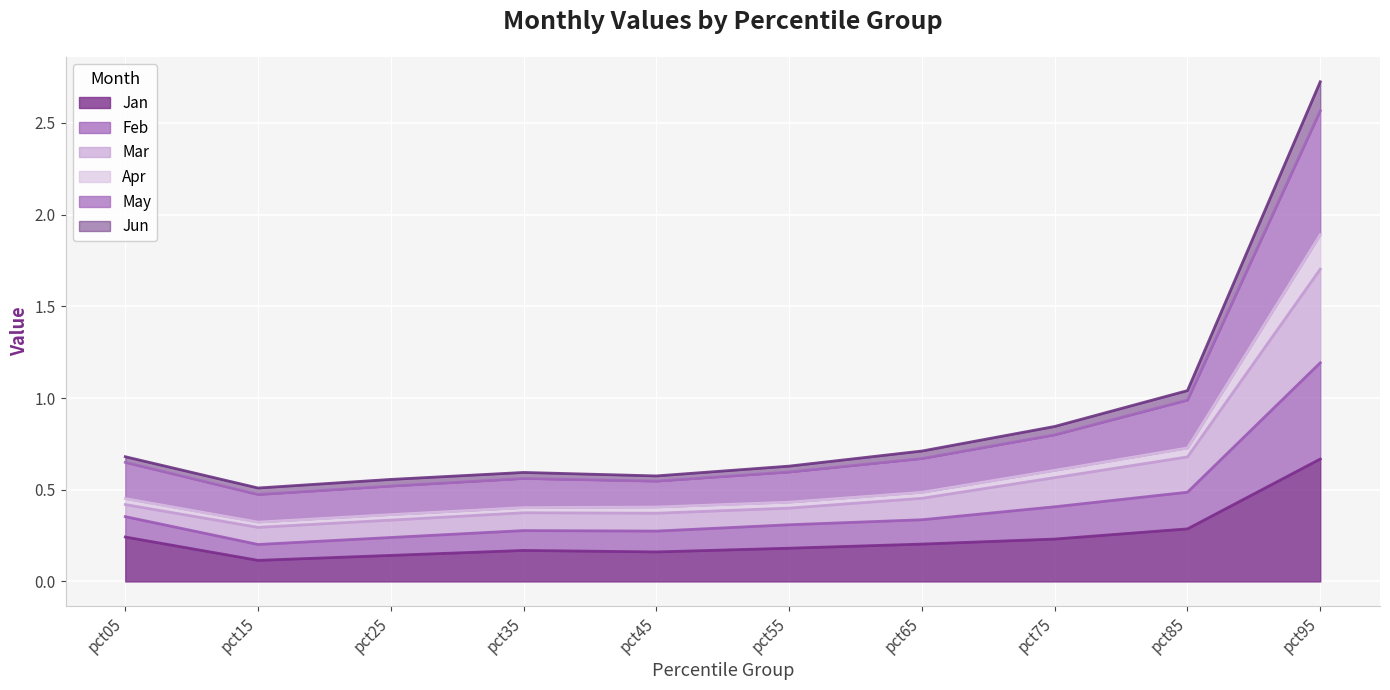

At which label is Jun closest to 0?

pct15